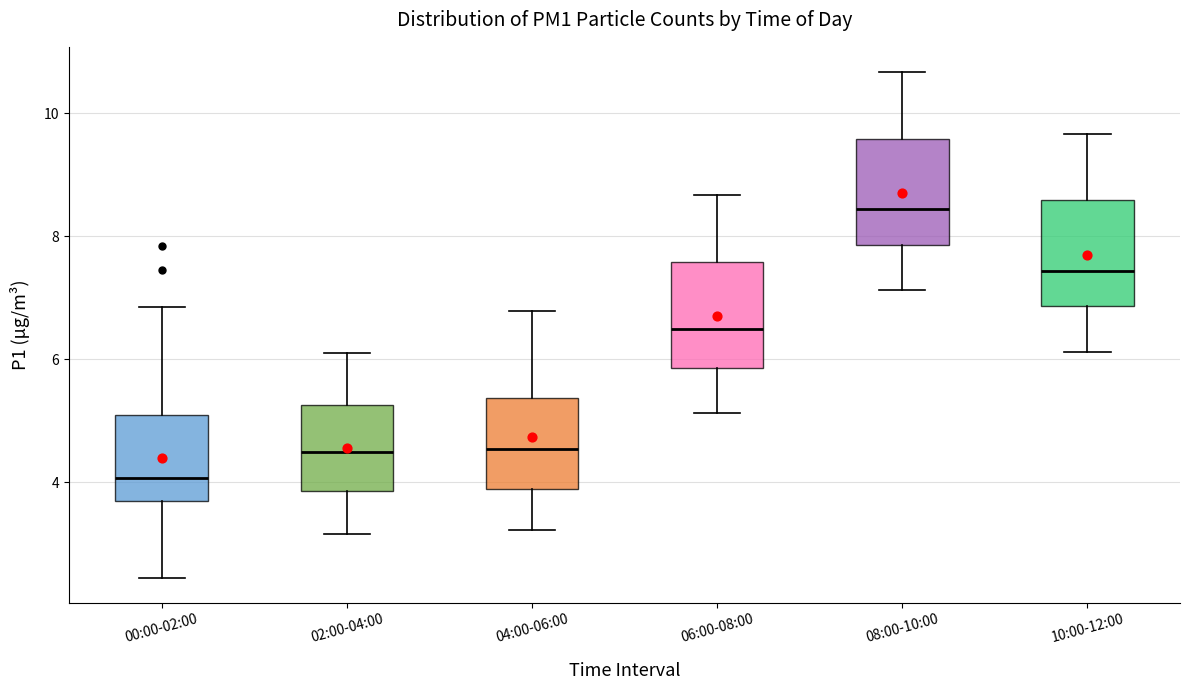

Reading left to right, read every box against the y-axis: the position of its median line, the range the box covers, and the ends of its whiskers. The values are not printed on the chart, so give them approximately, as read against the axis.

00:00-02:00: median 4.0, box 3.6 to 5.0, whiskers 2.4 to 6.8
02:00-04:00: median 4.4, box 3.8 to 5.2, whiskers 3.2 to 6.2
04:00-06:00: median 4.6, box 3.8 to 5.4, whiskers 3.2 to 6.8
06:00-08:00: median 6.4, box 5.8 to 7.6, whiskers 5.2 to 8.6
08:00-10:00: median 8.4, box 7.8 to 9.6, whiskers 7.2 to 10.6
10:00-12:00: median 7.4, box 6.8 to 8.6, whiskers 6.2 to 9.6